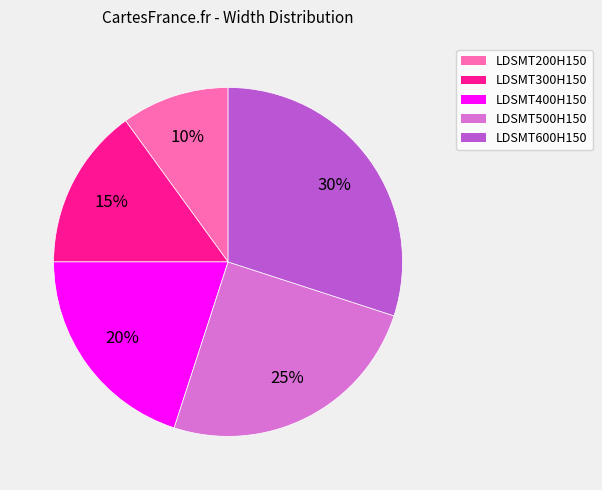

Is there a majority slice in this chart?

No